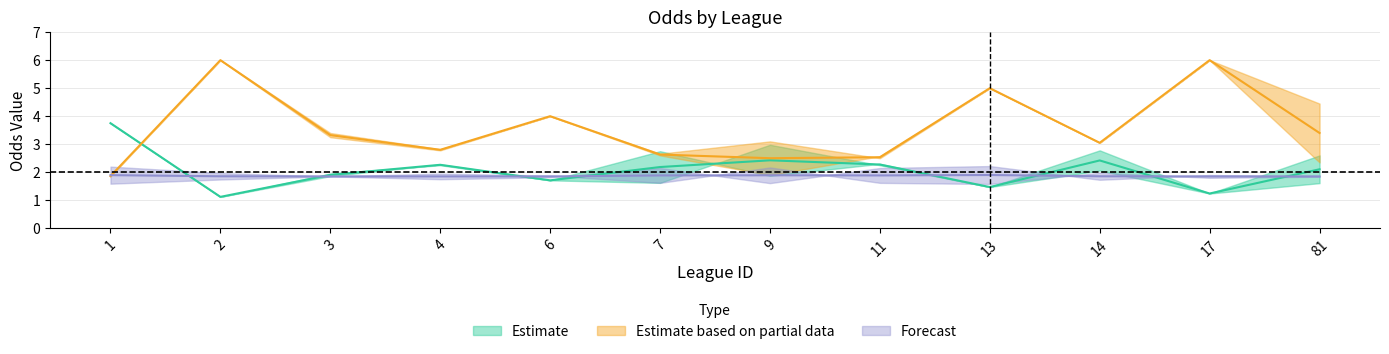

Is it true that last_high equals 2.2 at 1?

True